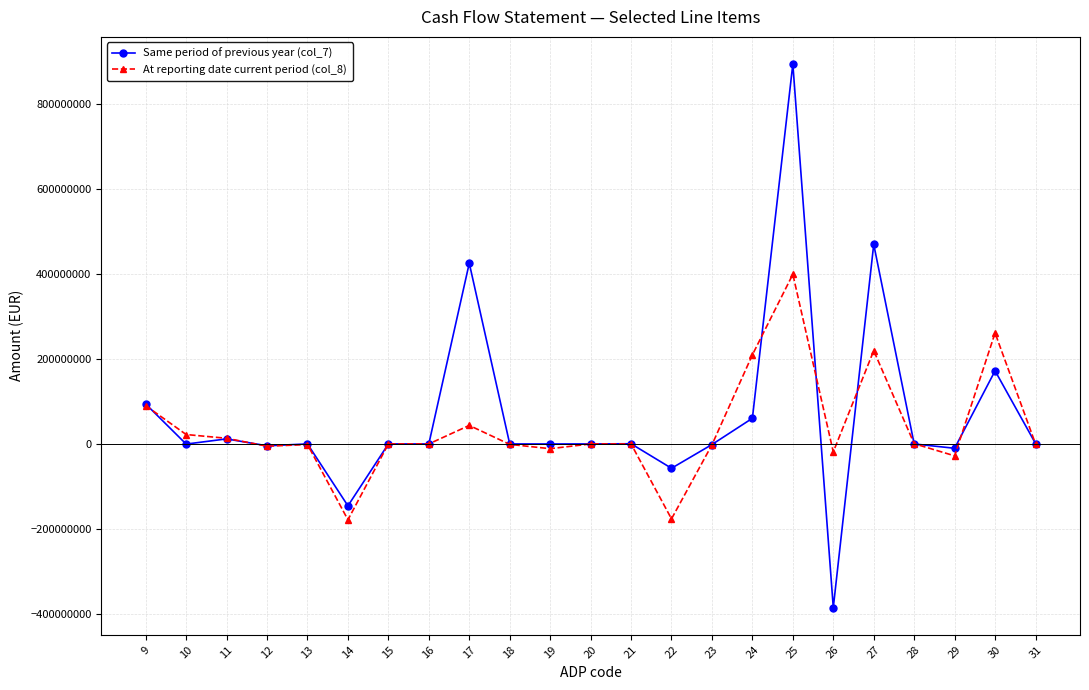

Is this an area chart (filled region under the line)?

No